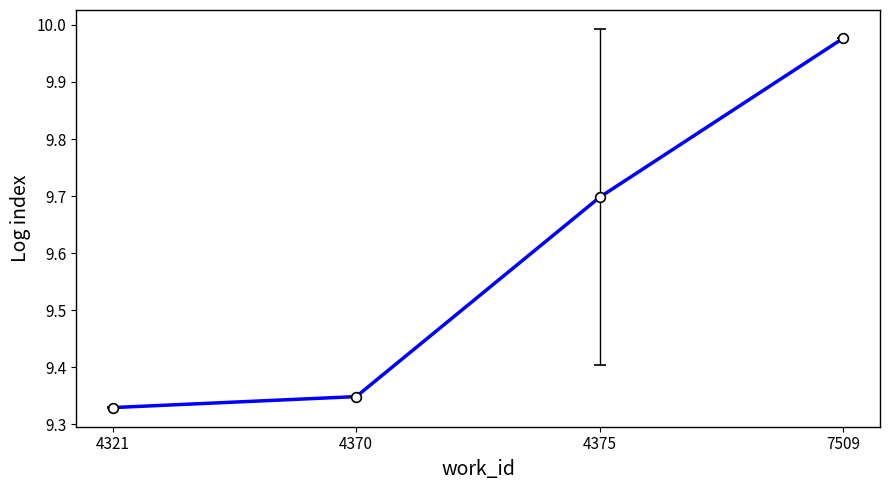

What is the change in value from 4321 to 4375?

+0.4